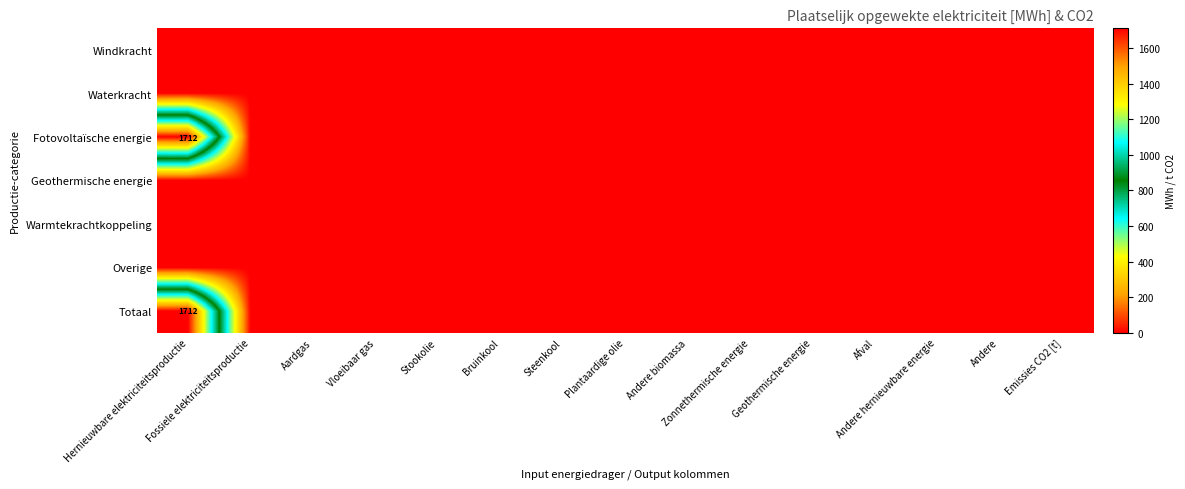

The Geothermische energie series shows 0.0 at Emissies CO2 [t]. True or false?

True